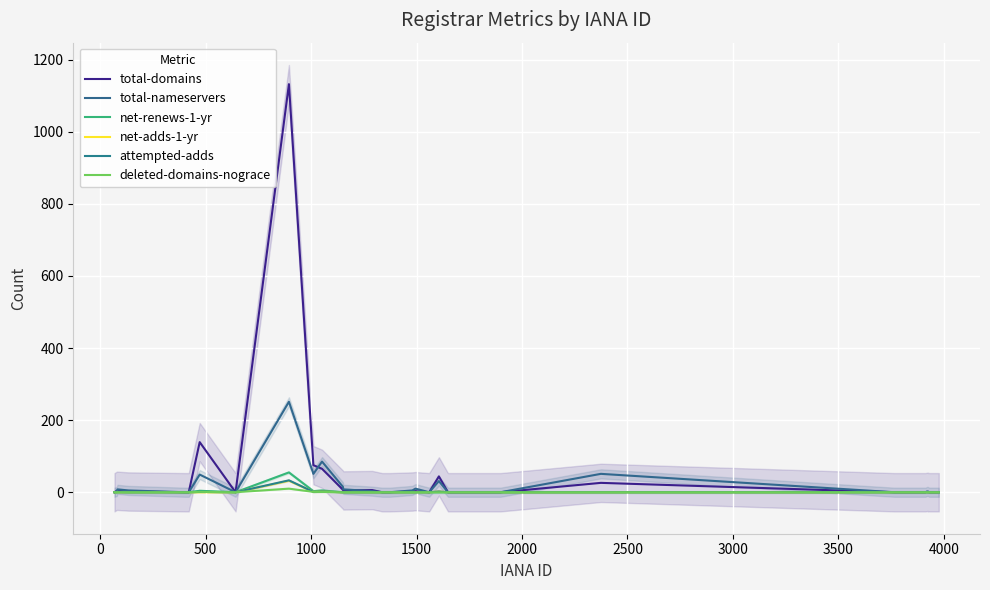

How many data points does each series have?

40